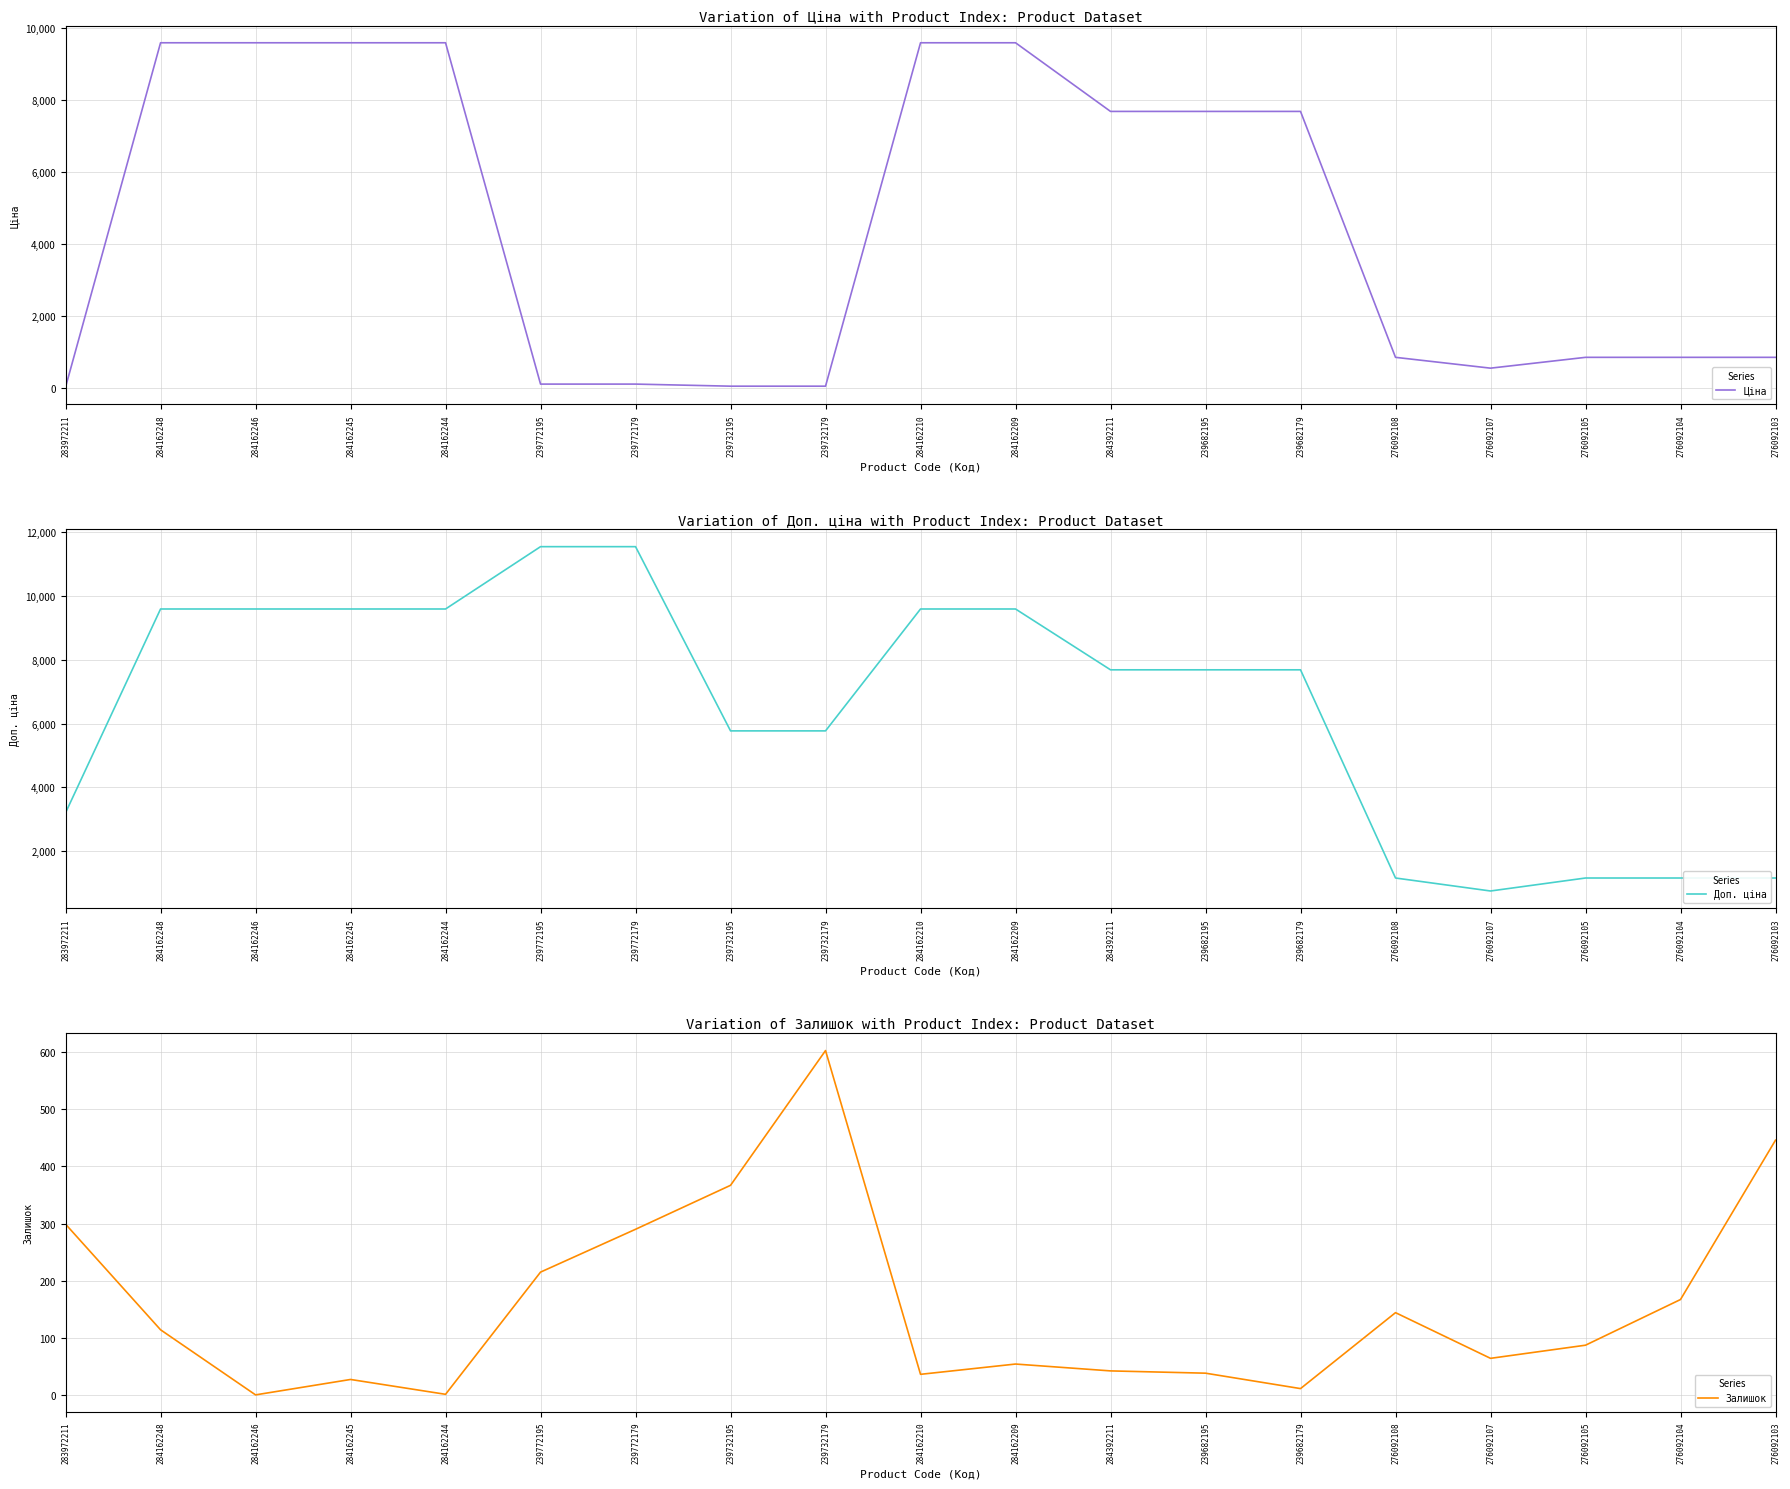

Reading left to right, list all the values displayed in this chart.

Ціна: 283972211=32.0	284162248=9585.4	284162246=9585.4	284162245=9585.4	284162244=9585.4	239772195=115.4	239772179=115.4	239732195=57.7	239732179=57.7	284162210=9585.4	284162209=9585.4	284392211=7680.9	239682195=7680.9	239682179=7680.9	276092108=857.9	276092107=557.6	276092105=857.9	276092104=857.9	276092103=857.9
Доп. ціна: 283972211=3205.0	284162248=9585.4	284162246=9585.4	284162245=9585.4	284162244=9585.4	239772195=11537.0	239772179=11537.0	239732195=5769.0	239732179=5769.0	284162210=9585.4	284162209=9585.4	284392211=7680.9	239682195=7680.9	239682179=7680.9	276092108=1162.5	276092107=756.0	276092105=1162.5	276092104=1162.5	276092103=1162.5
Залишок: 283972211=299.0	284162248=114.0	284162246=0.0	284162245=27.0	284162244=1.0	239772195=215.0	239772179=290.0	239732195=367.0	239732179=603.0	284162210=36.0	284162209=54.0	284392211=42.0	239682195=38.0	239682179=11.0	276092108=144.0	276092107=64.0	276092105=87.0	276092104=167.0	276092103=446.0